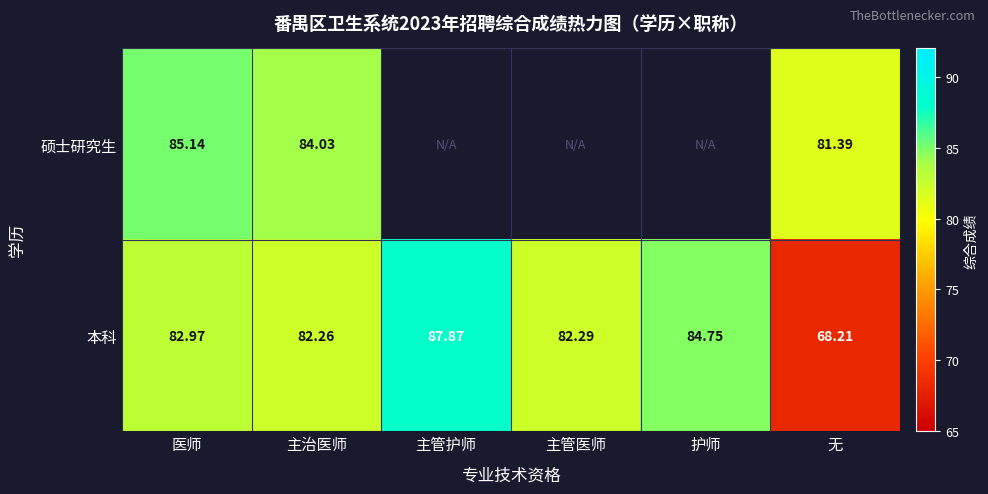

At how many categories does at least one series exceed 78?

6